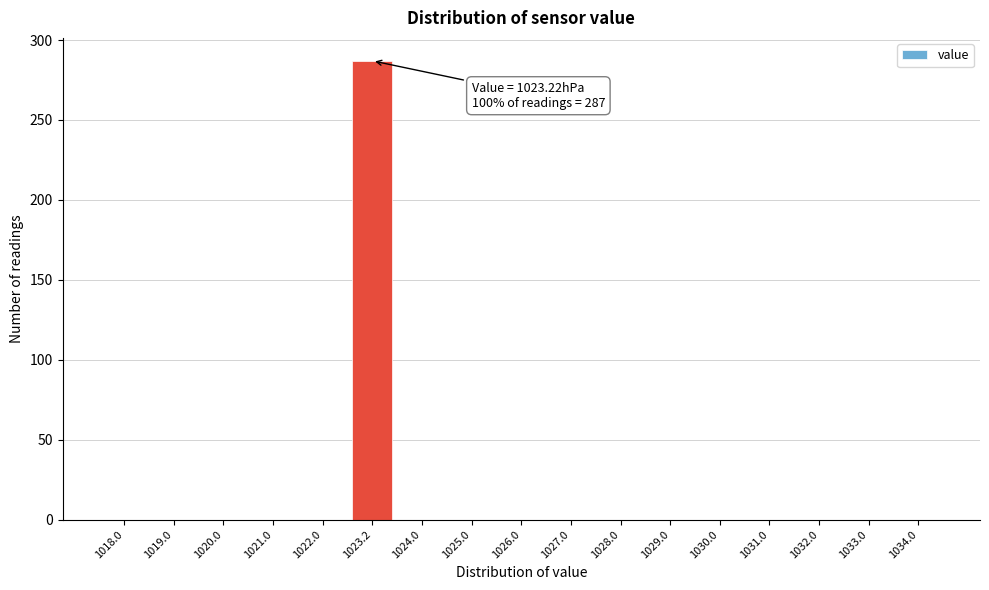

Reading right to left, extract all data points from this chart.

1034.0=0	1033.0=0	1032.0=0	1031.0=0	1030.0=0	1029.0=0	1028.0=0	1027.0=0	1026.0=0	1025.0=0	1024.0=0	1023.2=287	1022.0=0	1021.0=0	1020.0=0	1019.0=0	1018.0=0